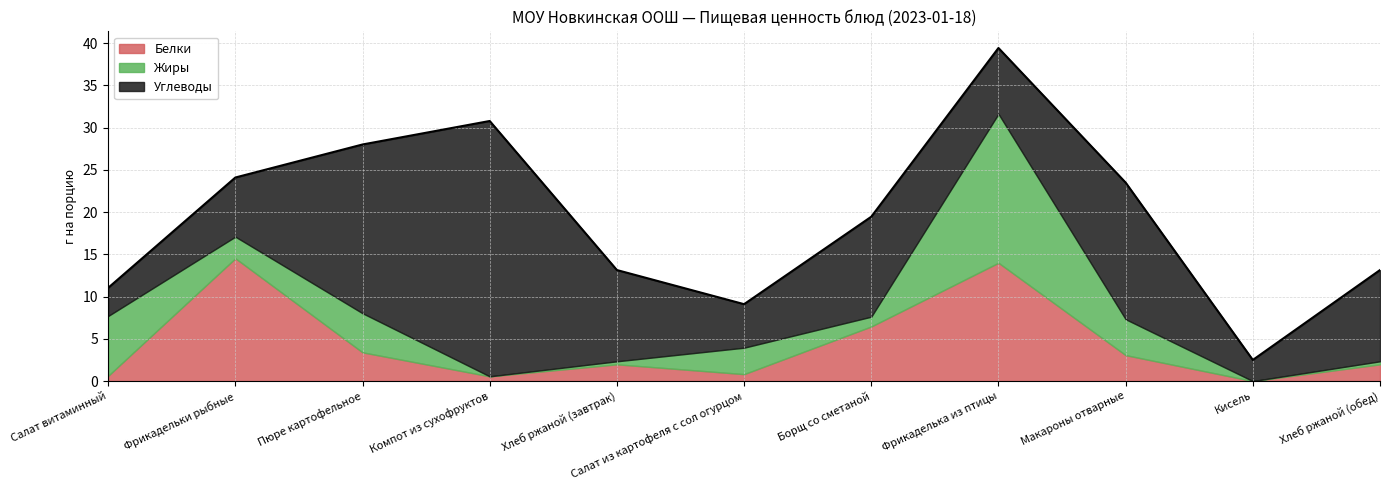

What is the spread (max minus min) of values at Борщ со сметаной?

10.7